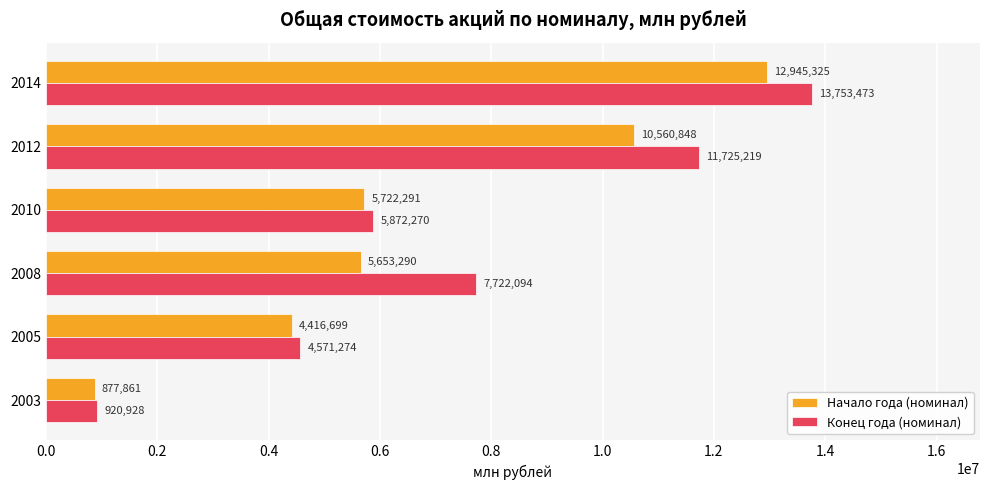

Rank the series by their average value, from highest to lowest.

Конец года (номинал), Начало года (номинал)